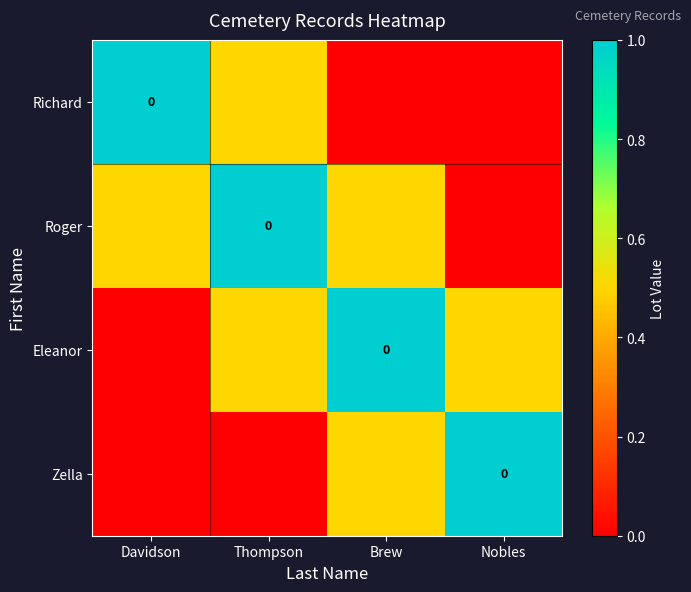

How many values in Richard are above zero?

2